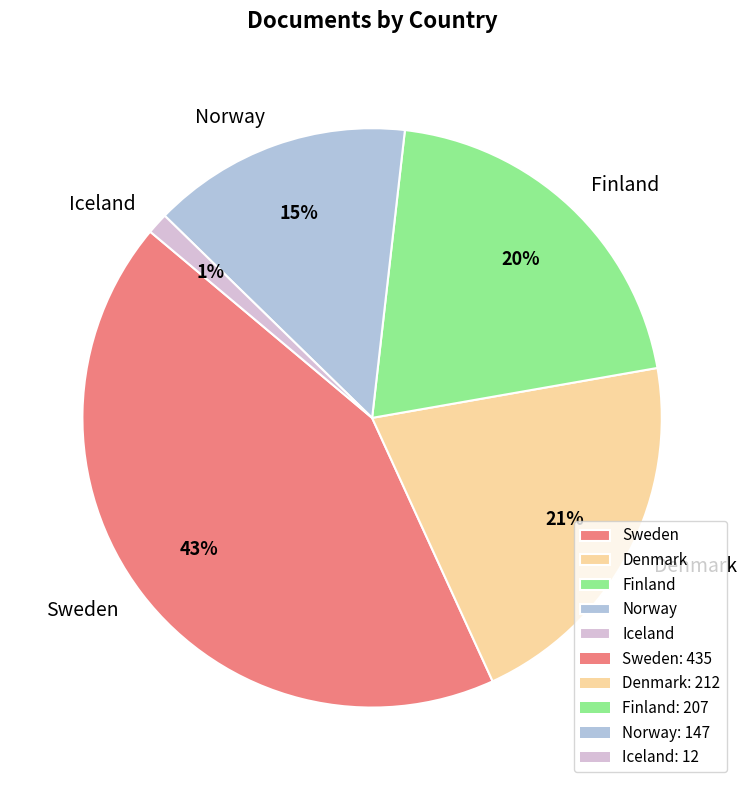

True or false: Denmark accounts for 21% of the total.

True